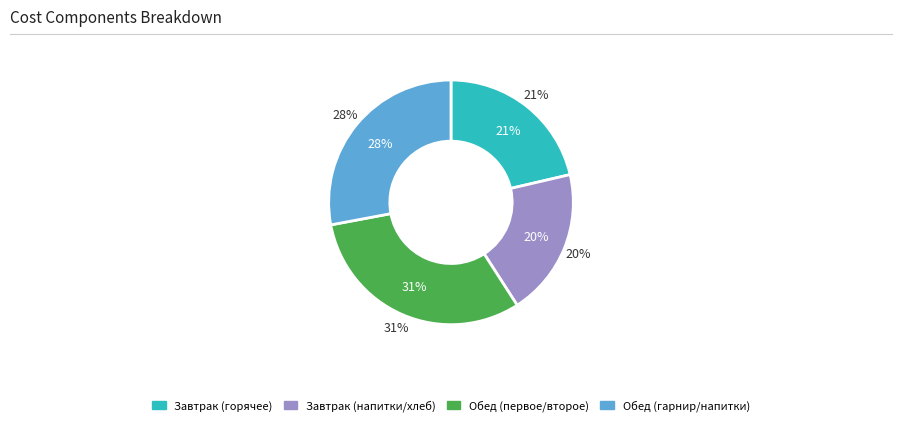

True or false: Чай с сахаром accounts for 1% of the total.

False